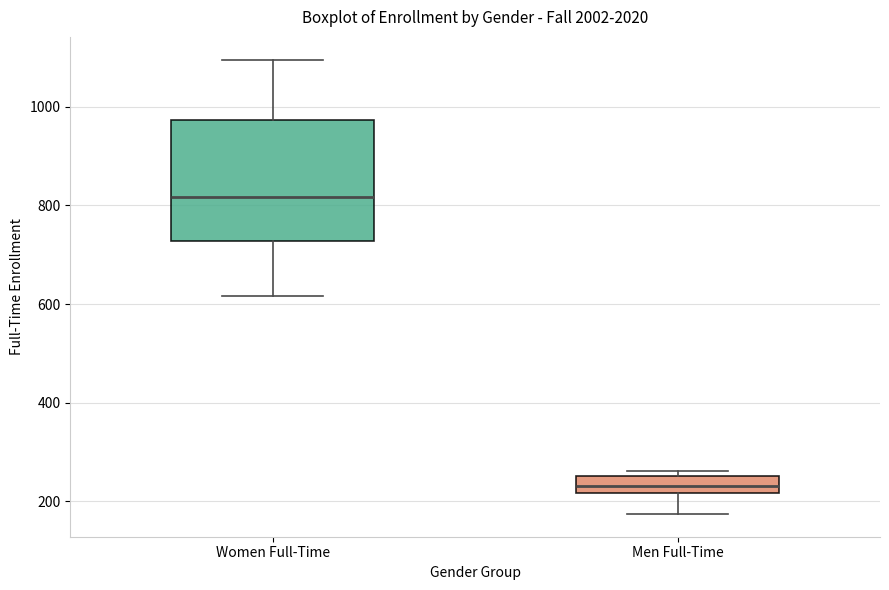

Reading left to right, transcribe this box plot: for each box, give where its median line is, the range the box spans, and where its two whiskers end, as read against the y-axis. The values are not printed on the chart, so give them approximately, as read against the axis.

Women Full-Time: median 820, box 720 to 980, whiskers 620 to 1100
Men Full-Time: median 240, box 220 to 260, whiskers 180 to 260 (just above the box's upper edge)